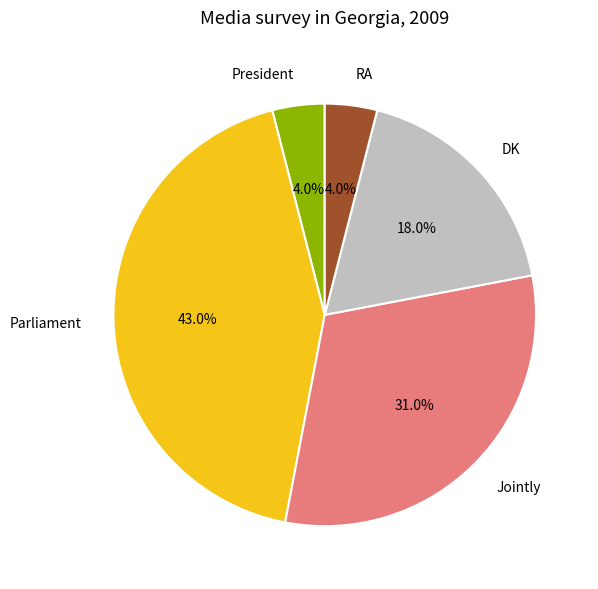

What is the largest slice in the pie chart?

Parliament